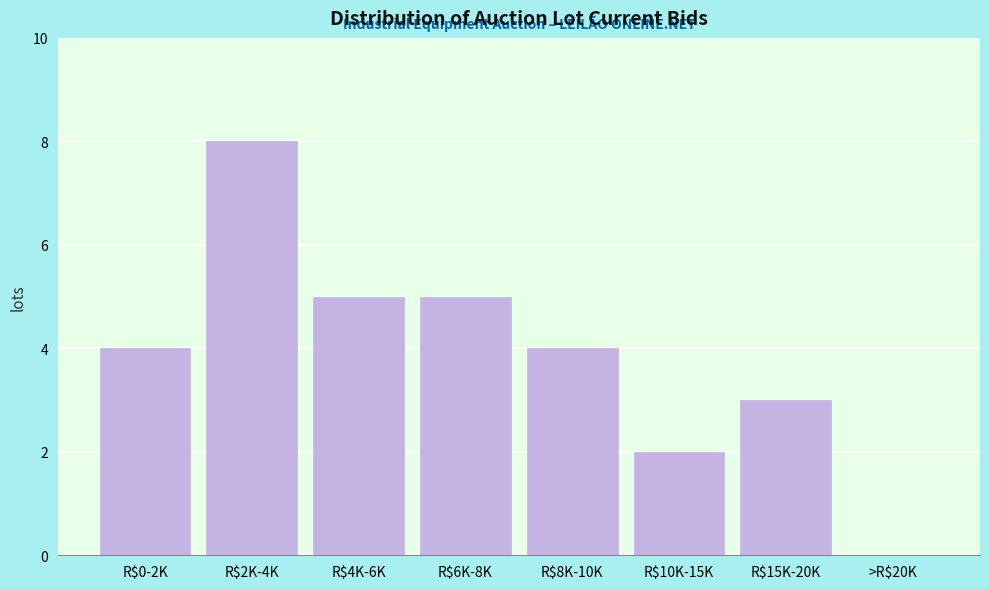

What is the sum of all values?

31